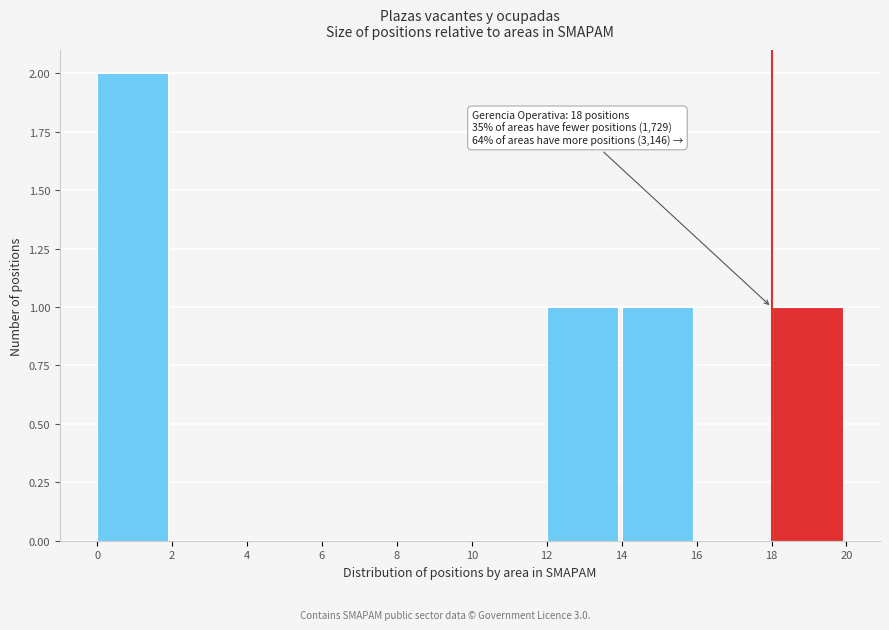

Which range on the x-axis has the tallest bar?

0 to 2